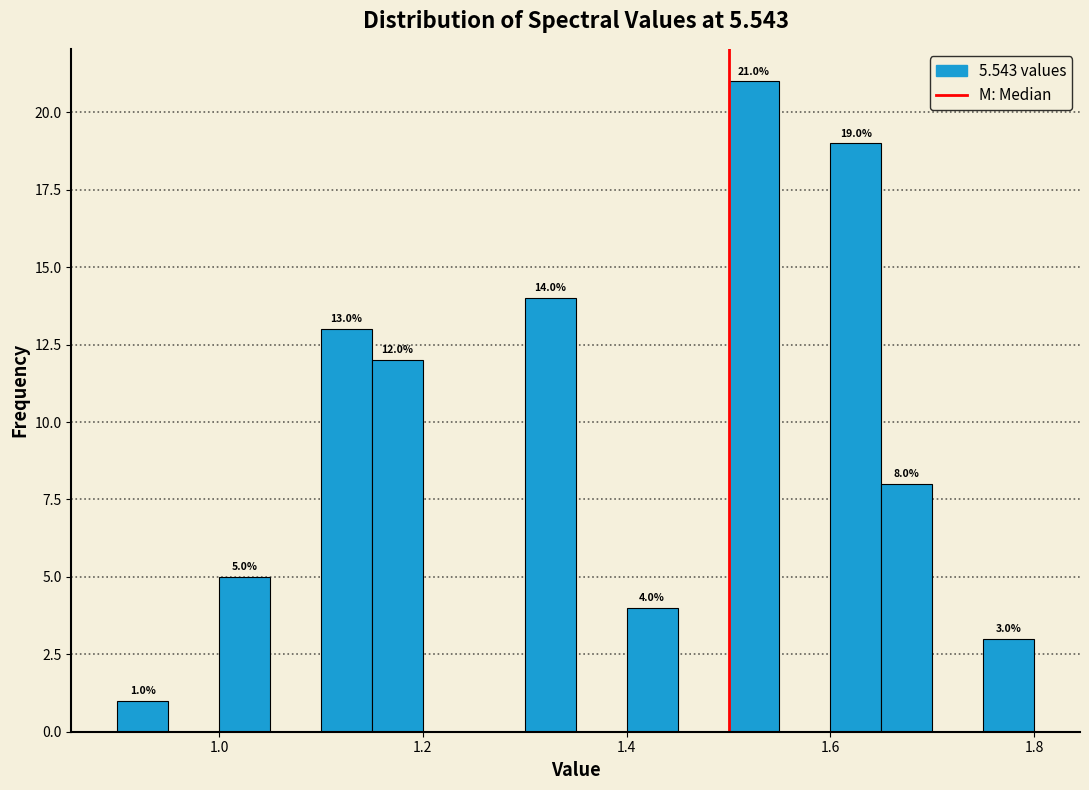

Read against the x-axis, roughly where is the centre of the tallest bar?

1.52